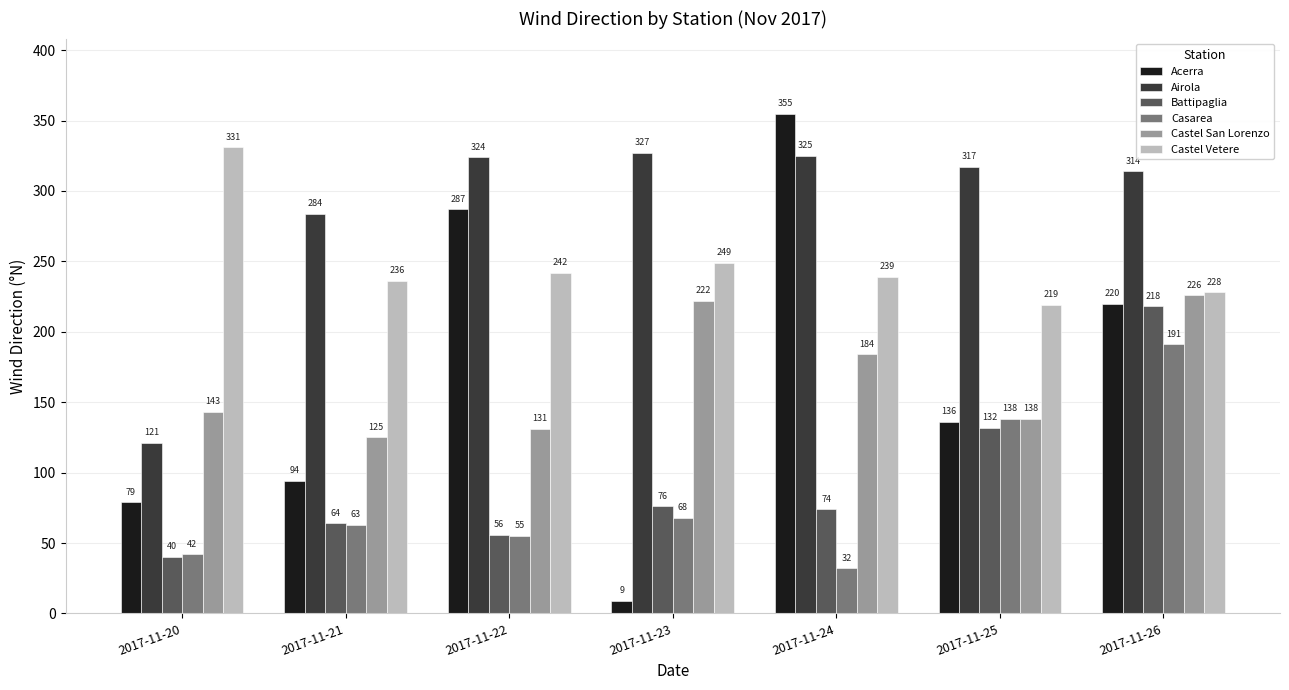

How many distinct data groups are displayed?

6